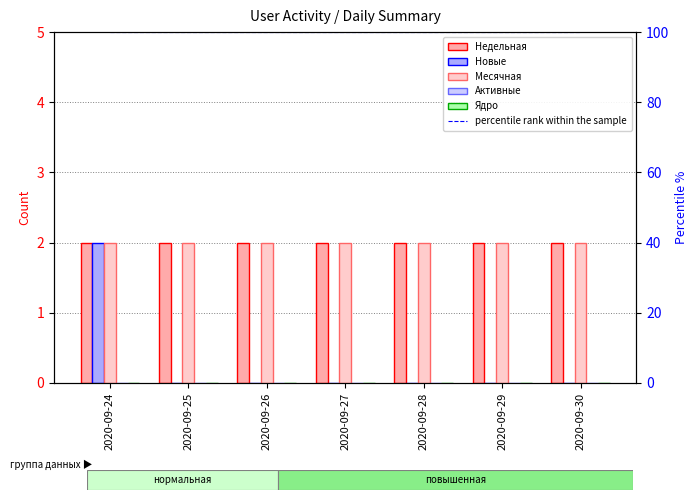

True or false: Месячная has a value of 2 at 2020-09-27.

True